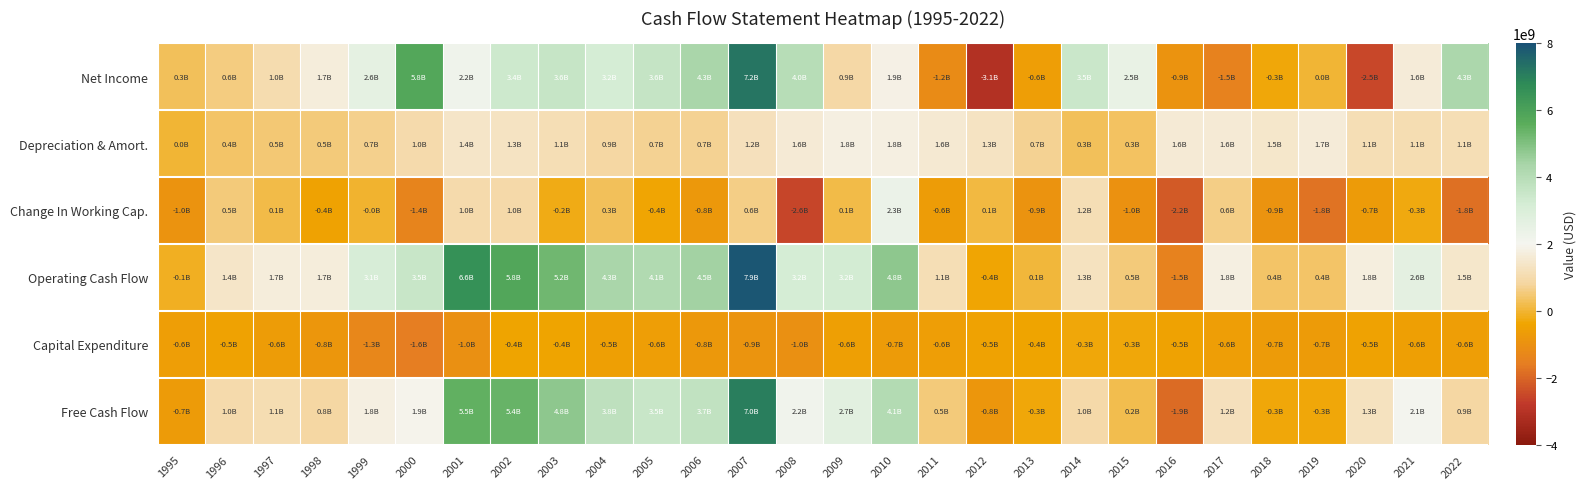

Which series changed the most between 2003 and 2014?

Operating Cash Flow